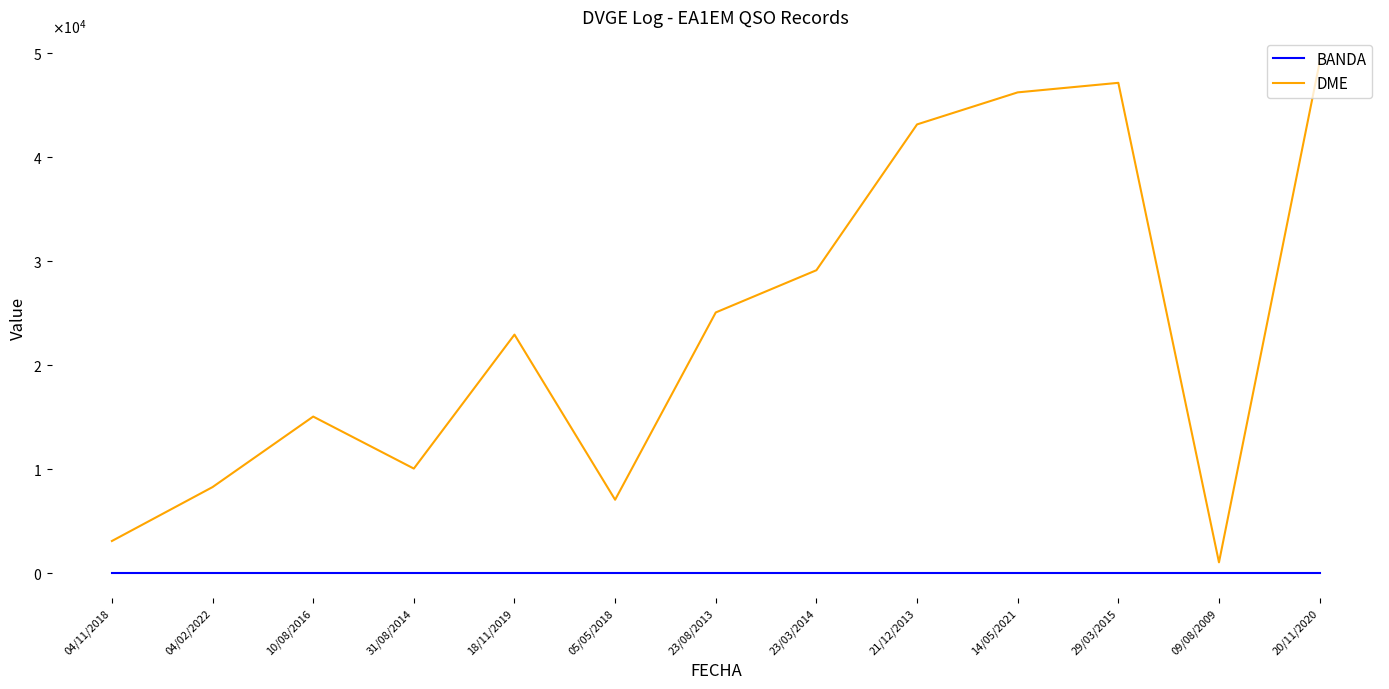

Does the chart display data point markers on the line(s)?

No